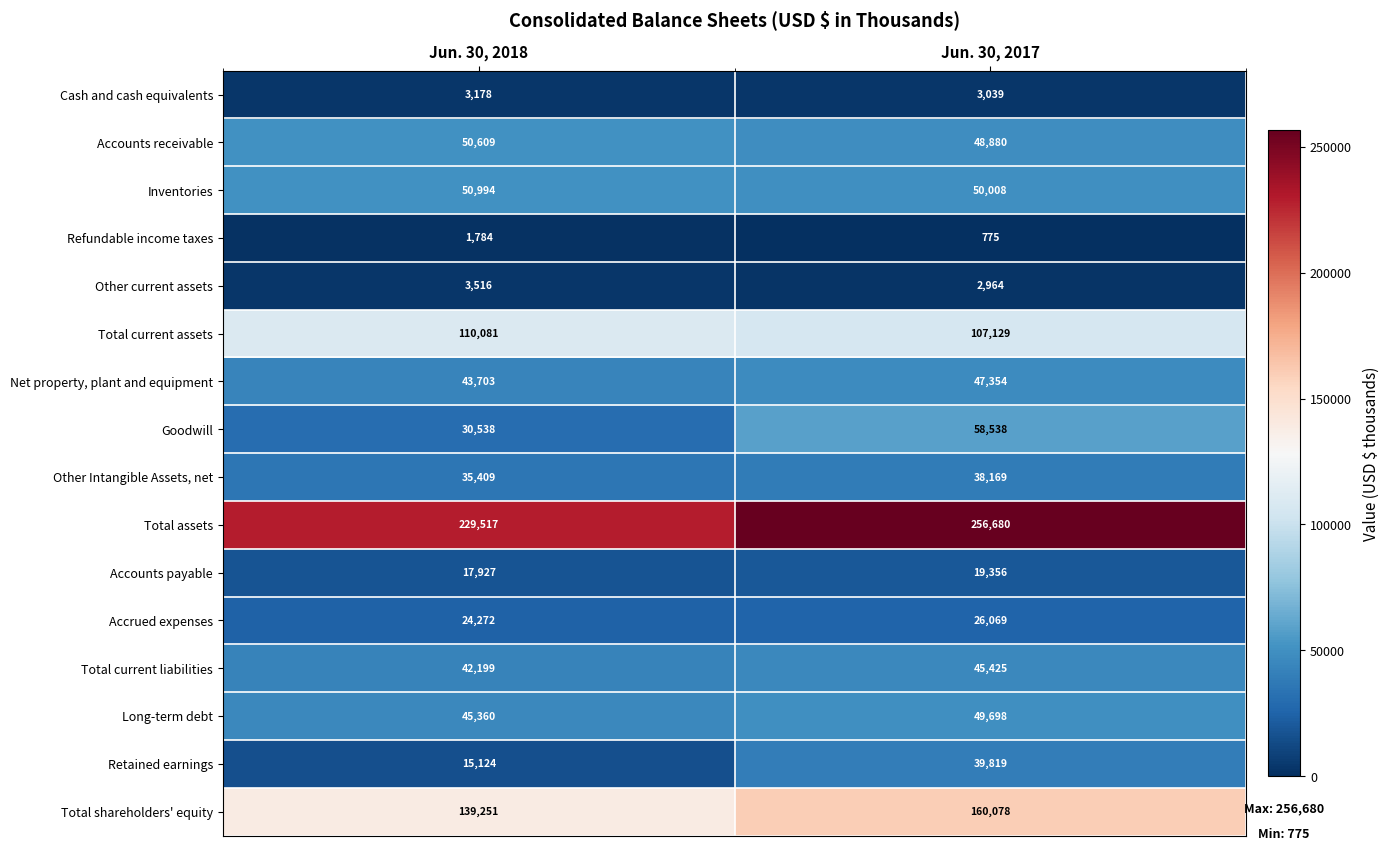

Rank the categories by Total assets value from highest to lowest.

Jun. 30, 2017, Jun. 30, 2018